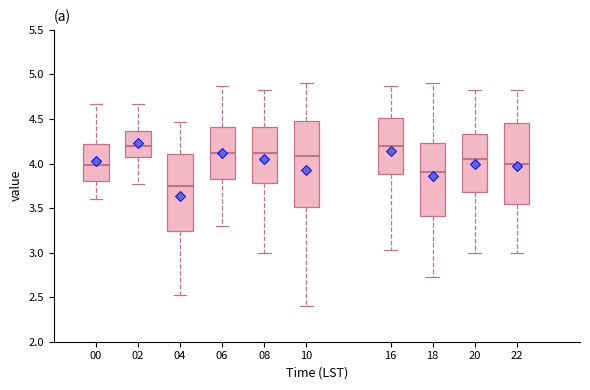

Reading left to right, transcribe this box plot: for each box, give where its median line is, the range the box spans, and where its two whiskers end, as read against the y-axis. The values are not printed on the chart, so give them approximately, as read against the axis.

00: median 4.00, box 3.80 to 4.20, whiskers 3.60 to 4.65
02: median 4.20, box 4.10 to 4.35, whiskers 3.75 to 4.65
04: median 3.75, box 3.25 to 4.10, whiskers 2.55 to 4.45
06: median 4.10, box 3.85 to 4.40, whiskers 3.30 to 4.85
08: median 4.10, box 3.80 to 4.40, whiskers 3.00 to 4.85
10: median 4.10, box 3.50 to 4.50, whiskers 2.40 to 4.90
16: median 4.20, box 3.90 to 4.50, whiskers 3.05 to 4.85
18: median 3.90, box 3.40 to 4.25, whiskers 2.75 to 4.90
20: median 4.05, box 3.70 to 4.35, whiskers 3.00 to 4.85
22: median 4.00, box 3.55 to 4.45, whiskers 3.00 to 4.85